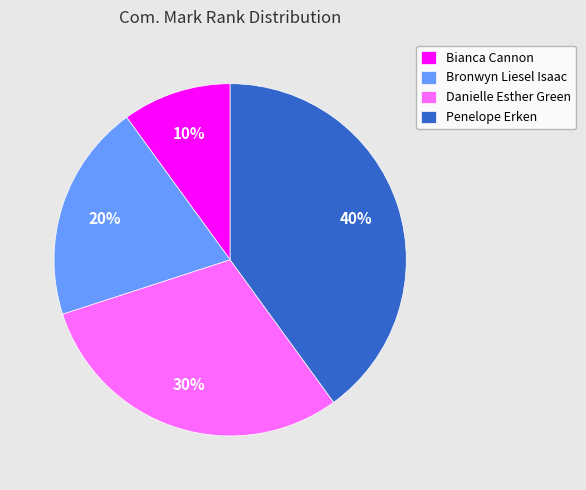

Rank the categories by value from lowest to highest.

Bianca Cannon, Bronwyn Liesel Isaac, Danielle Esther Green, Penelope Erken